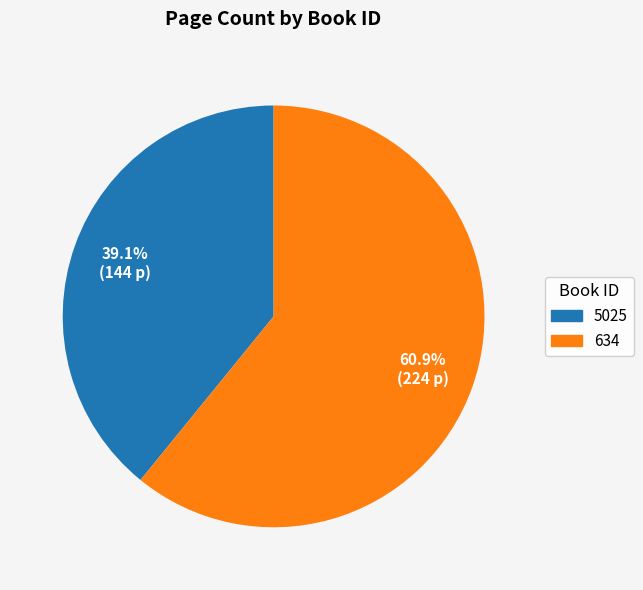

To the nearest percent, what is the average slice percentage?

50%